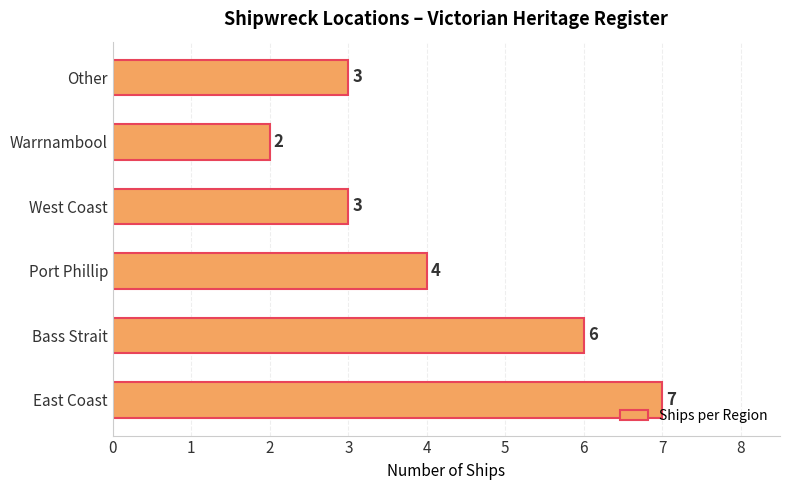

Where is the data nearest to the value 4?

Port Phillip